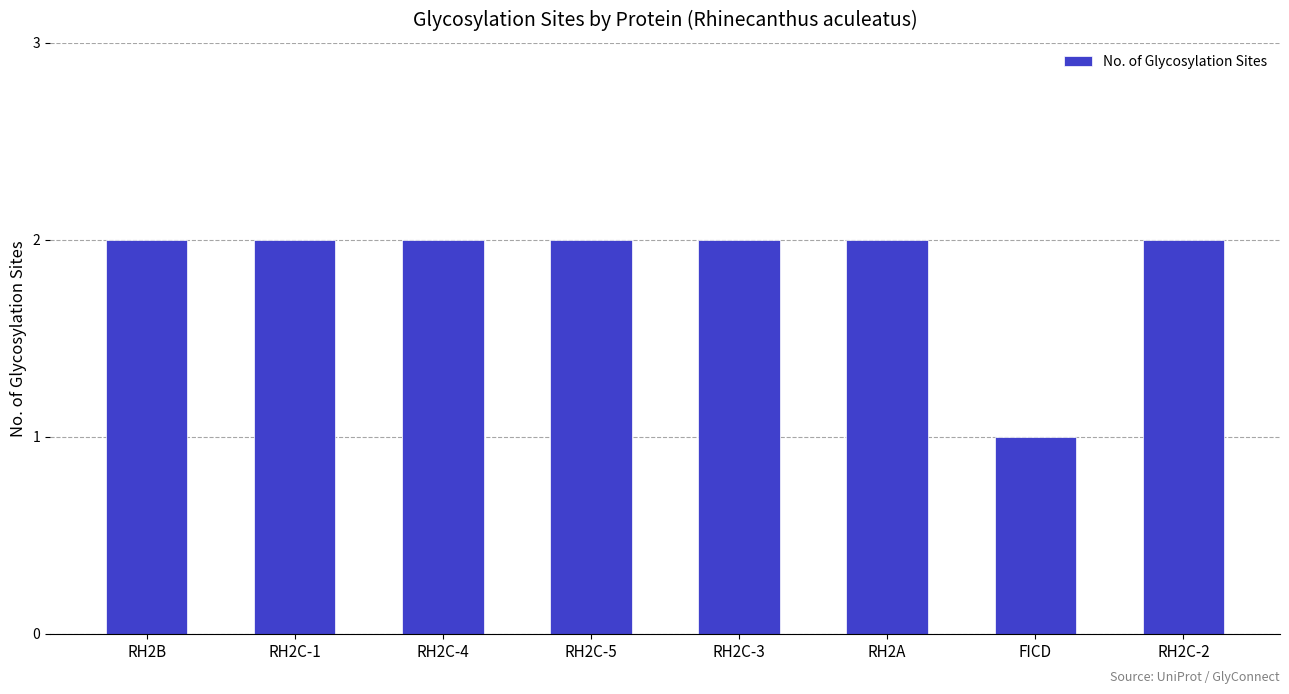

Reading left to right, extract all data points from this chart.

2	2	2	2	2	2	1	2